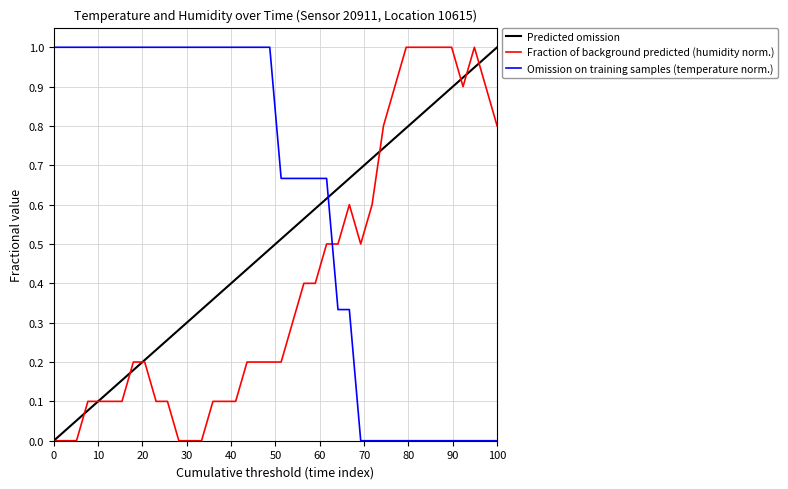

Is it true that humidity equals 0.0 at 00:01?

True